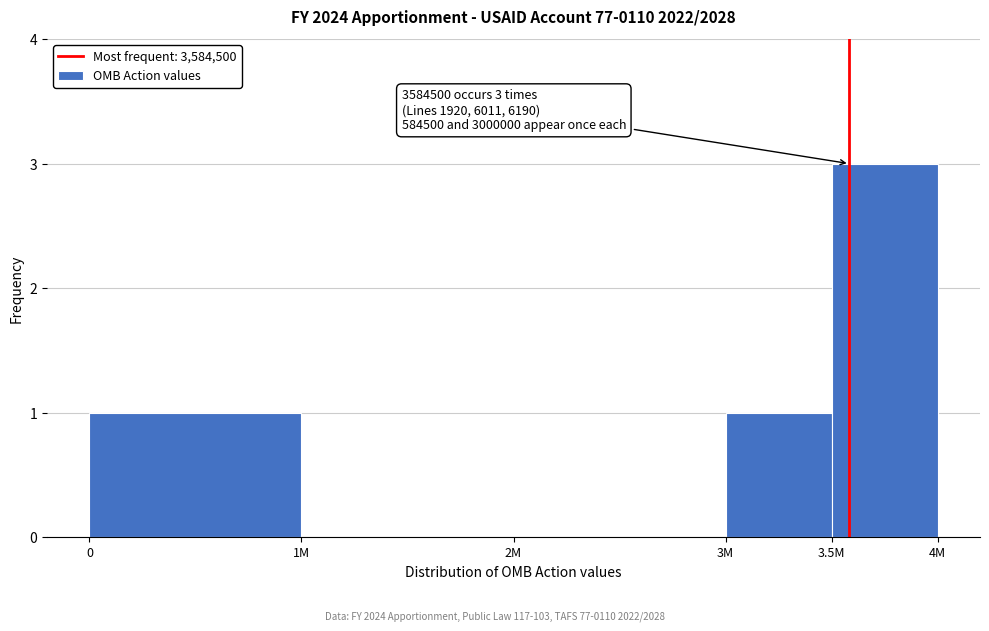

Reading left to right, what are all the values shown in this chart?

0=1	1M=0	2M=0	3M=1	3.5M=3